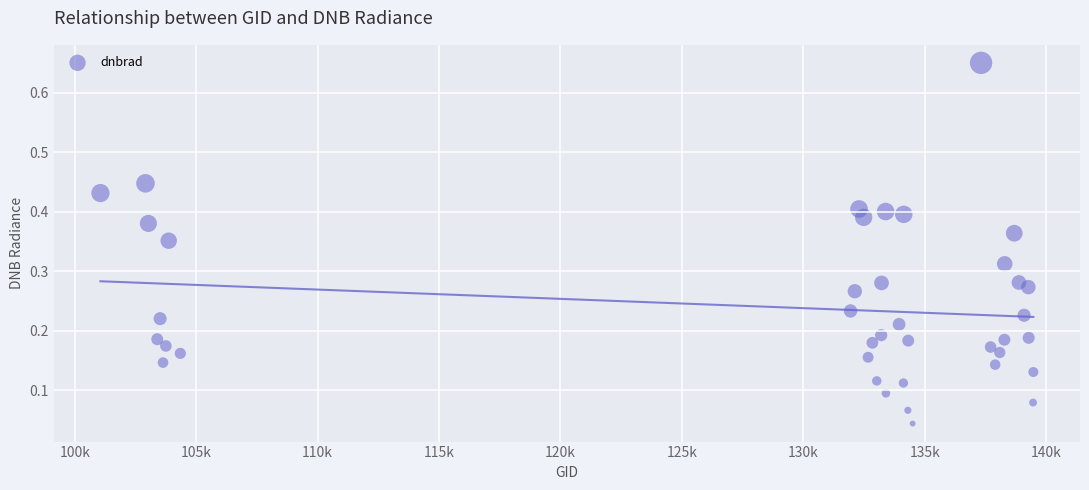

What is the range of X values (max minus min)?

38418.0